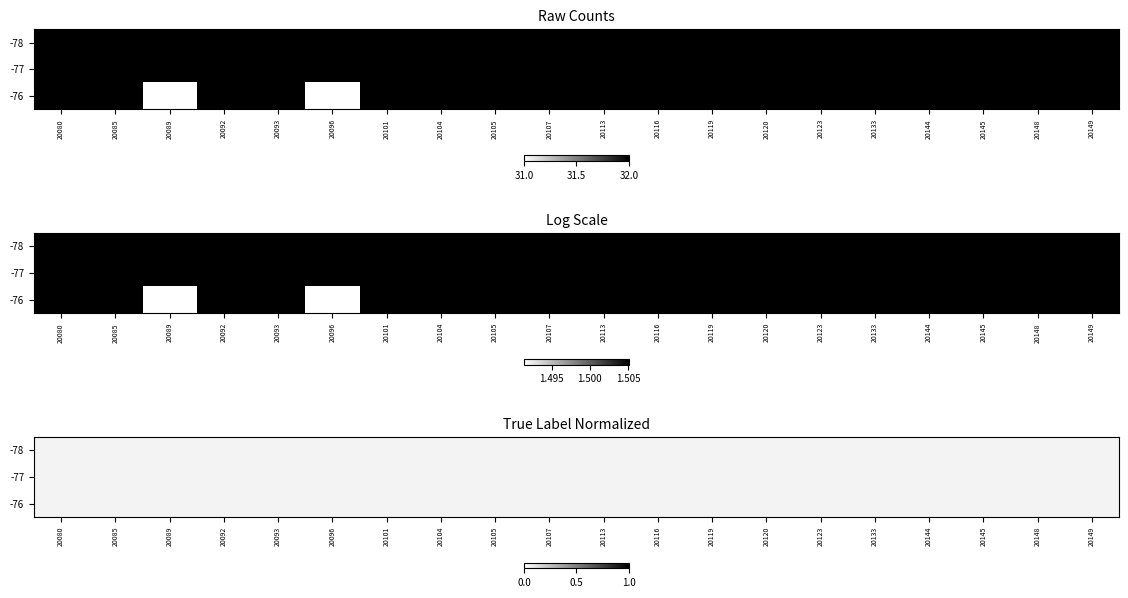

What is the maximum value shown in the chart?

0.1